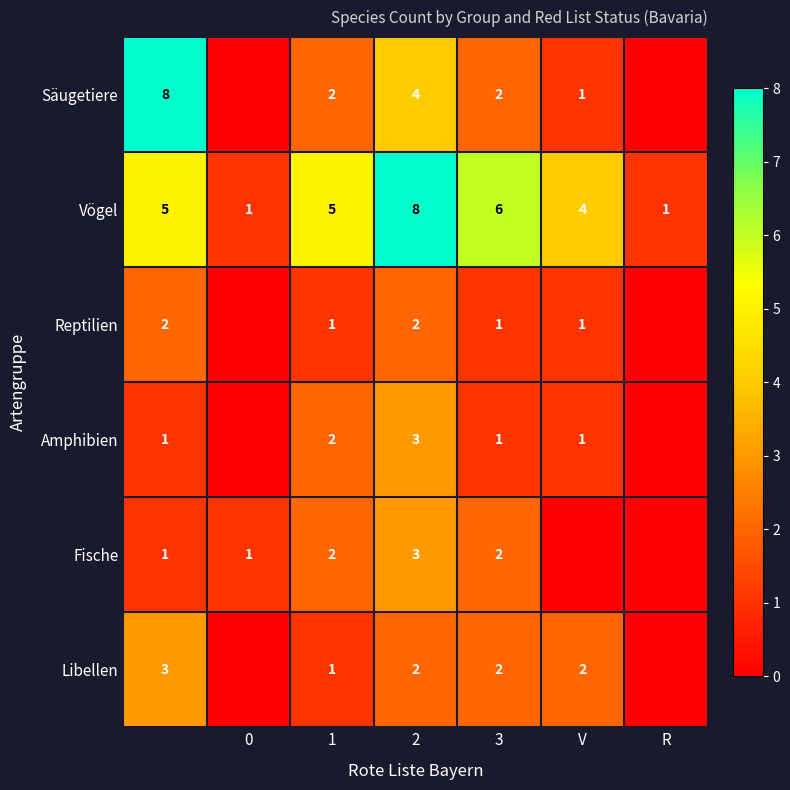

The Amphibien series shows 2 at 1. True or false?

True